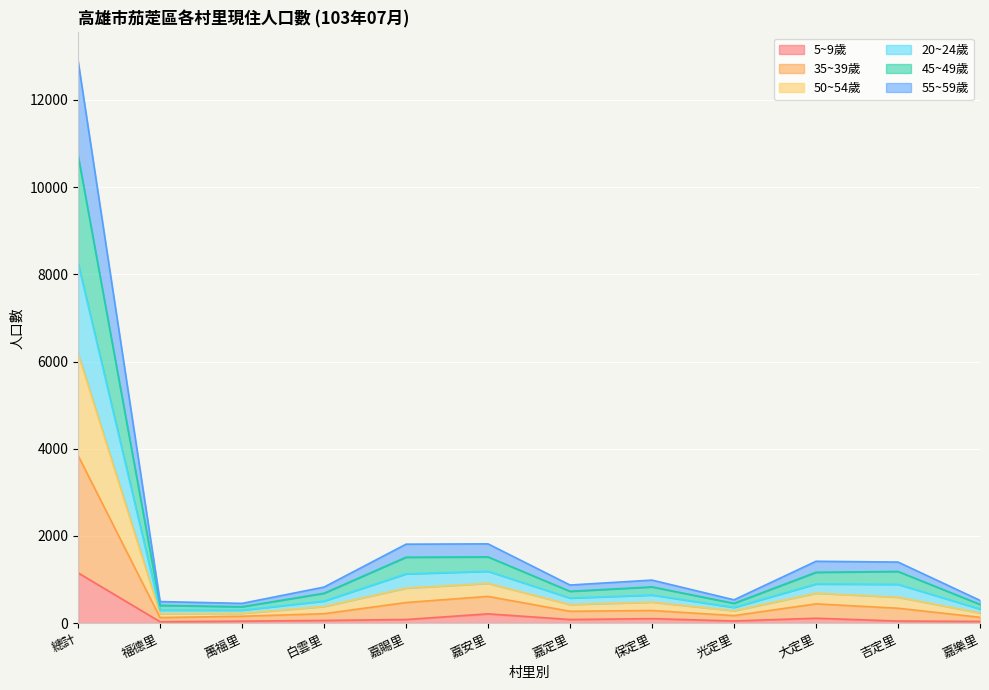

At which category does 35~39歲 reach its first local valley?

萬福里